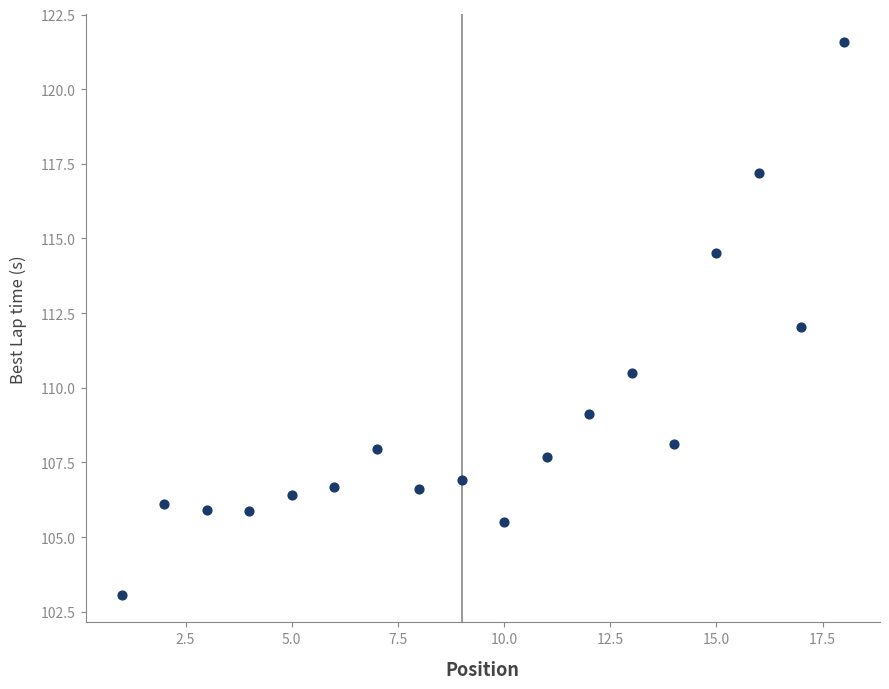

What is the range of Y values (max minus min)?

18.5